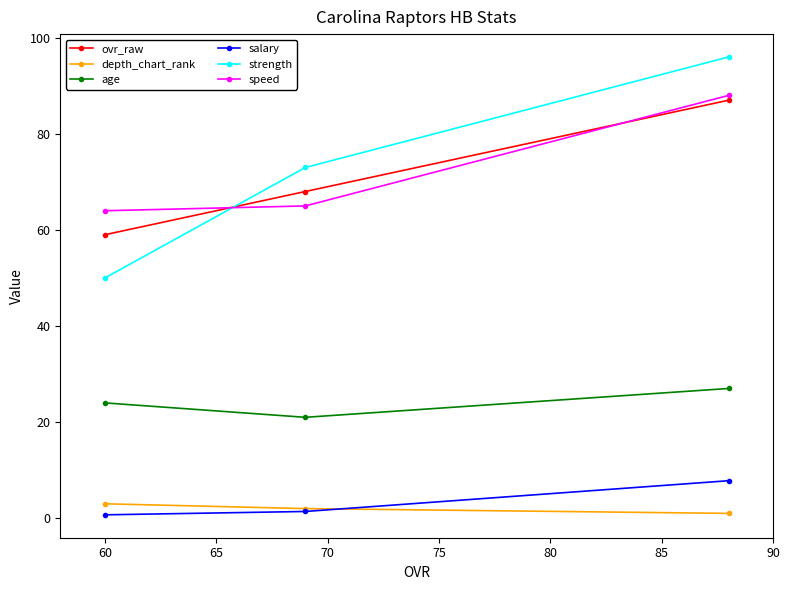

What is the lowest value of the strength series?

50.0